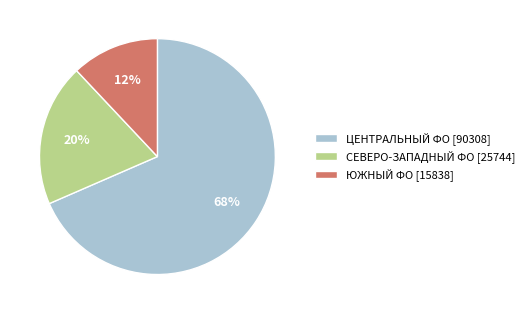

Combined, do ЮЖНЫЙ ФО [15838] and СЕВЕРО-ЗАПАДНЫЙ ФО [25744] account for over 50%?

No